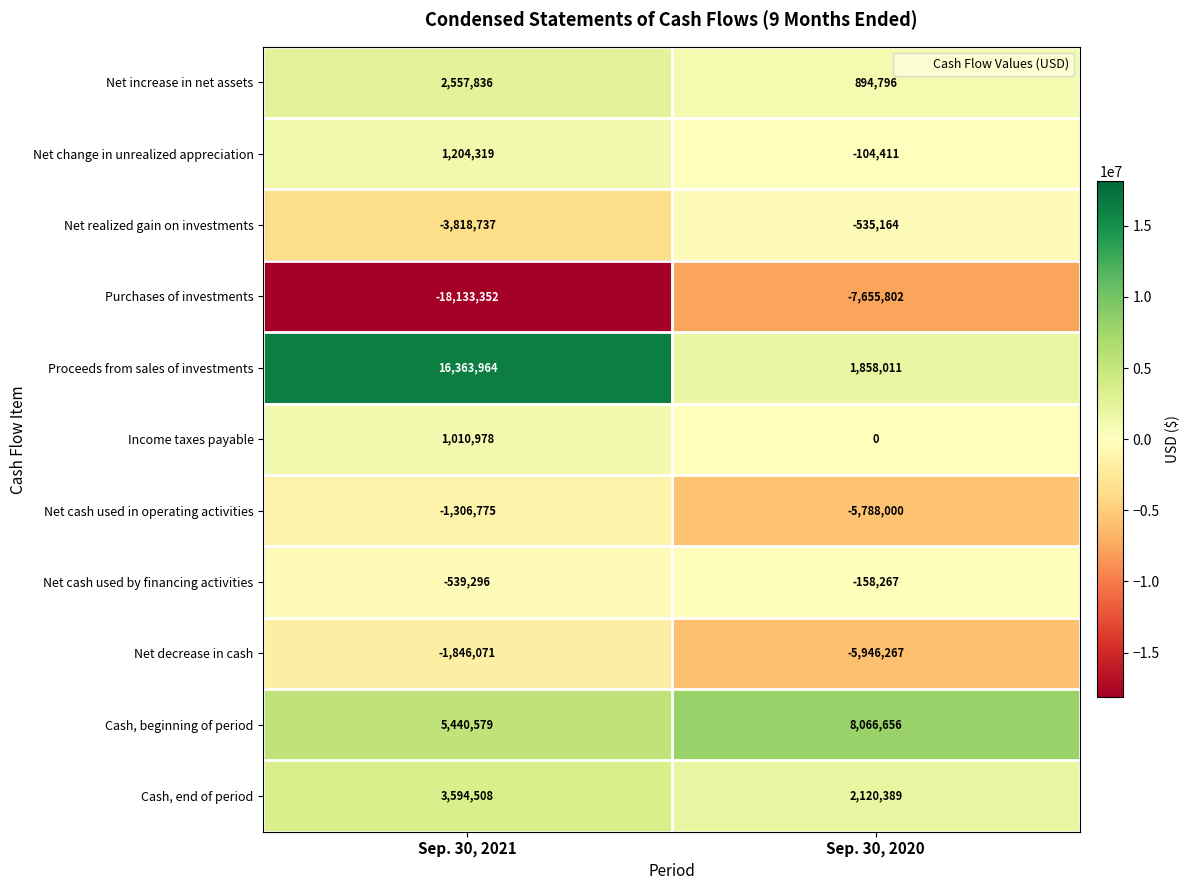

Rank the series at Sep. 30, 2021 from lowest to highest value.

Purchases of investments, Net realized gain on investments, Net decrease in cash, Net cash used in operating activities, Net cash used by financing activities, Income taxes payable, Net change in unrealized appreciation, Net increase in net assets, Cash, end of period, Cash, beginning of period, Proceeds from sales of investments